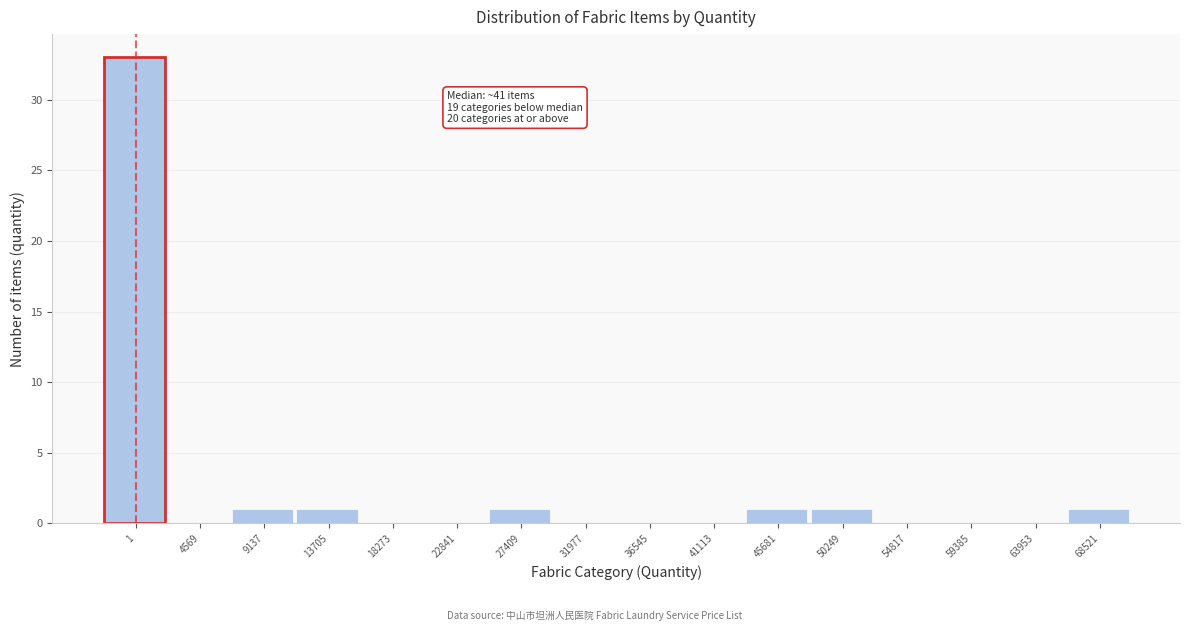

Reading left to right, transcribe all the data shown in this chart.

1=33	4569=0	9137=1	13705=1	18273=0	22841=0	27409=1	31977=0	36545=0	41113=0	45681=1	50249=1	54817=0	59385=0	63953=0	68521=1